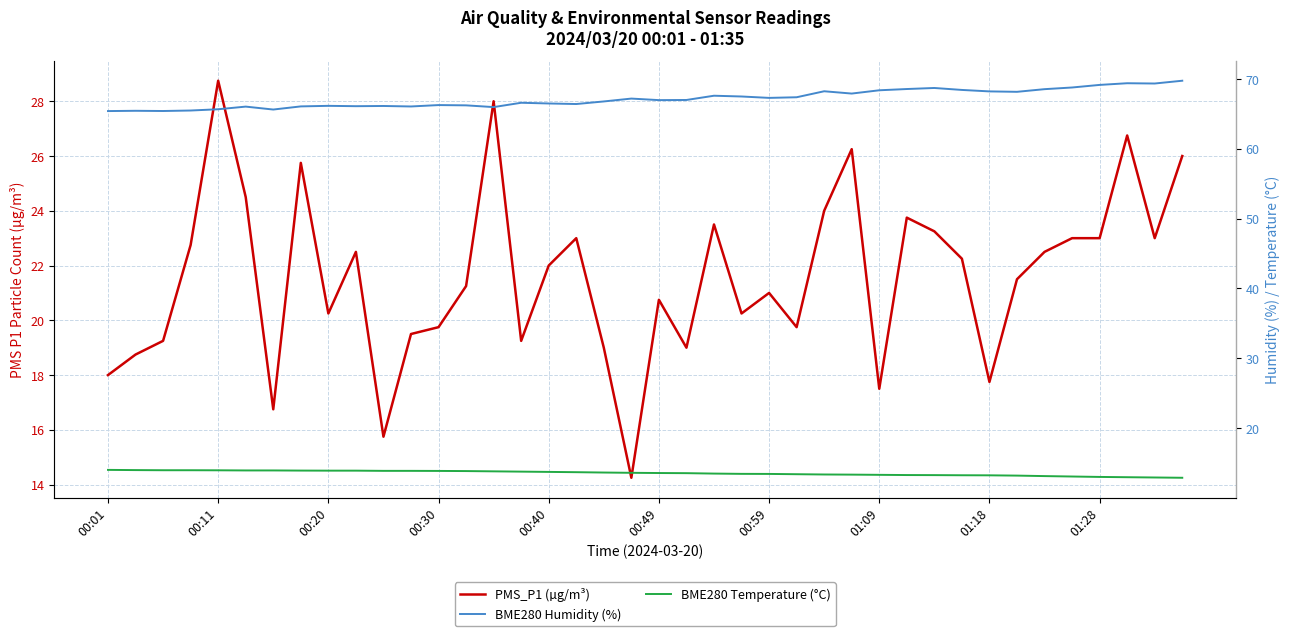

True or false: BME280 Temperature (°C) has more than 1 points higher than both neighbors.

False